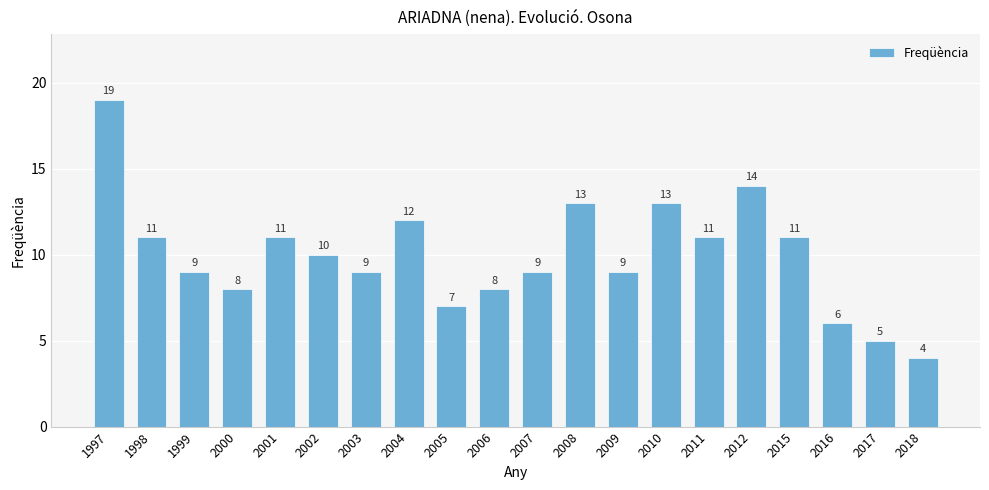

How many categories are shown in the chart?

20